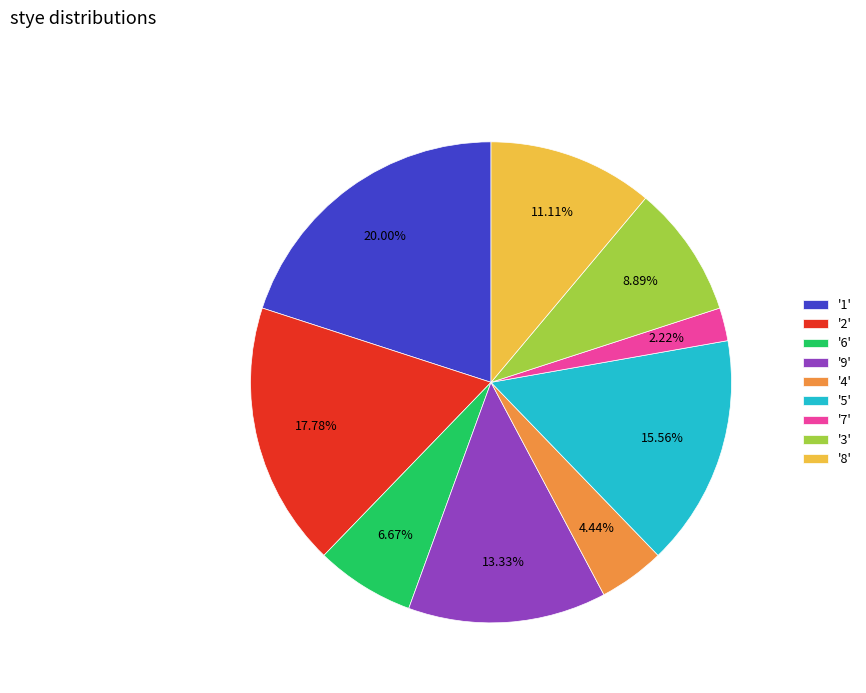

Is the sum of '1' and '4' greater than half?

No